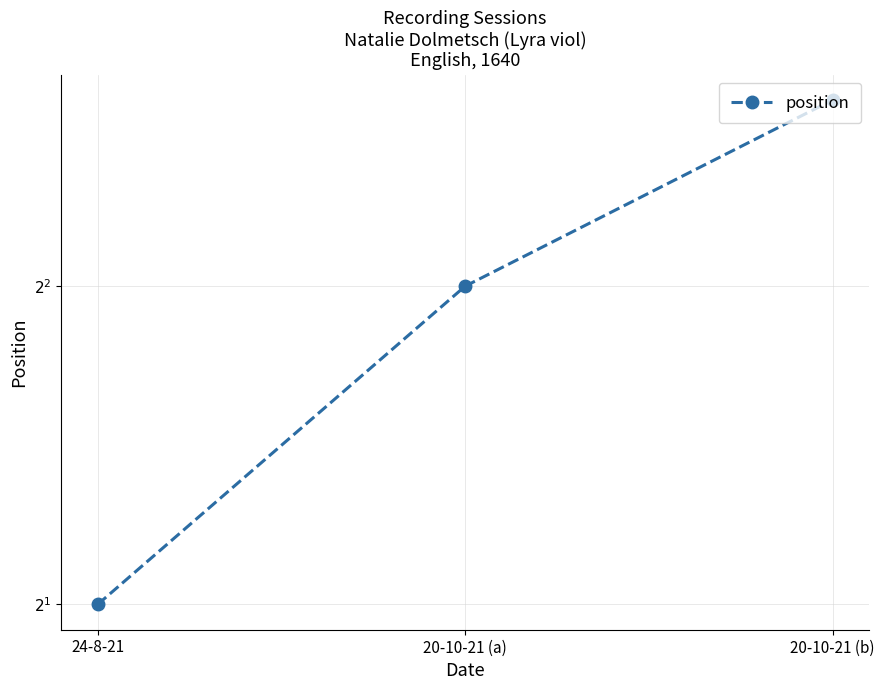

Read the value at 20-10-21 (a).

2